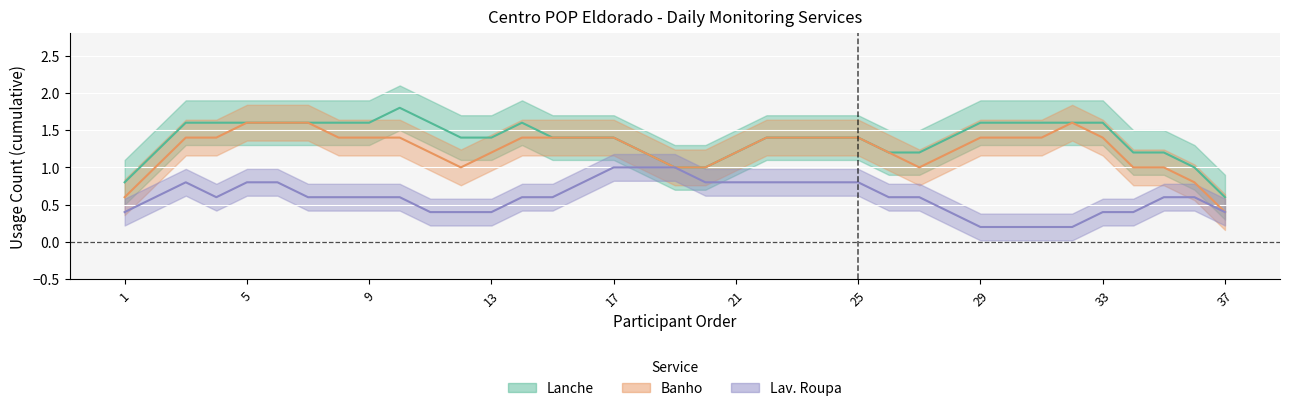

What is the difference between the second highest and second lowest values in the Banho_Manha series?

1